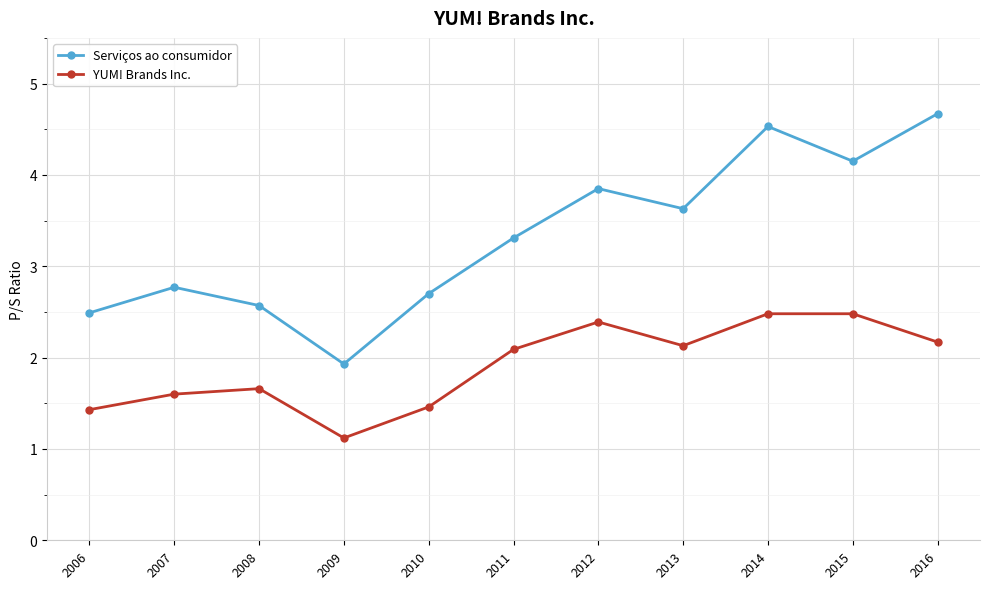

Rank the series by their average value, from highest to lowest.

Serviços ao consumidor, YUM! Brands Inc.